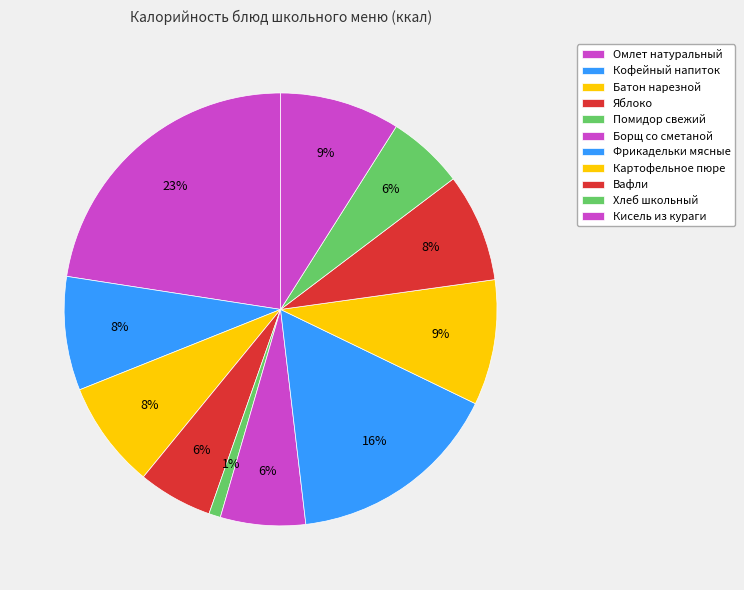

Is it true that Хлеб школьный is 1% of the pie?

False